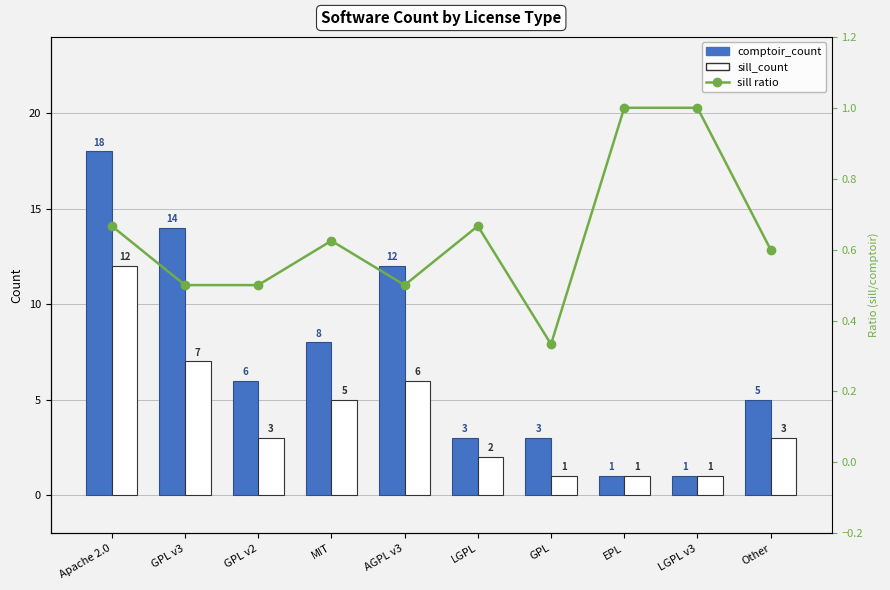

The value of GDPデフレーター at GPL v2 is 0.2. True or false?

False